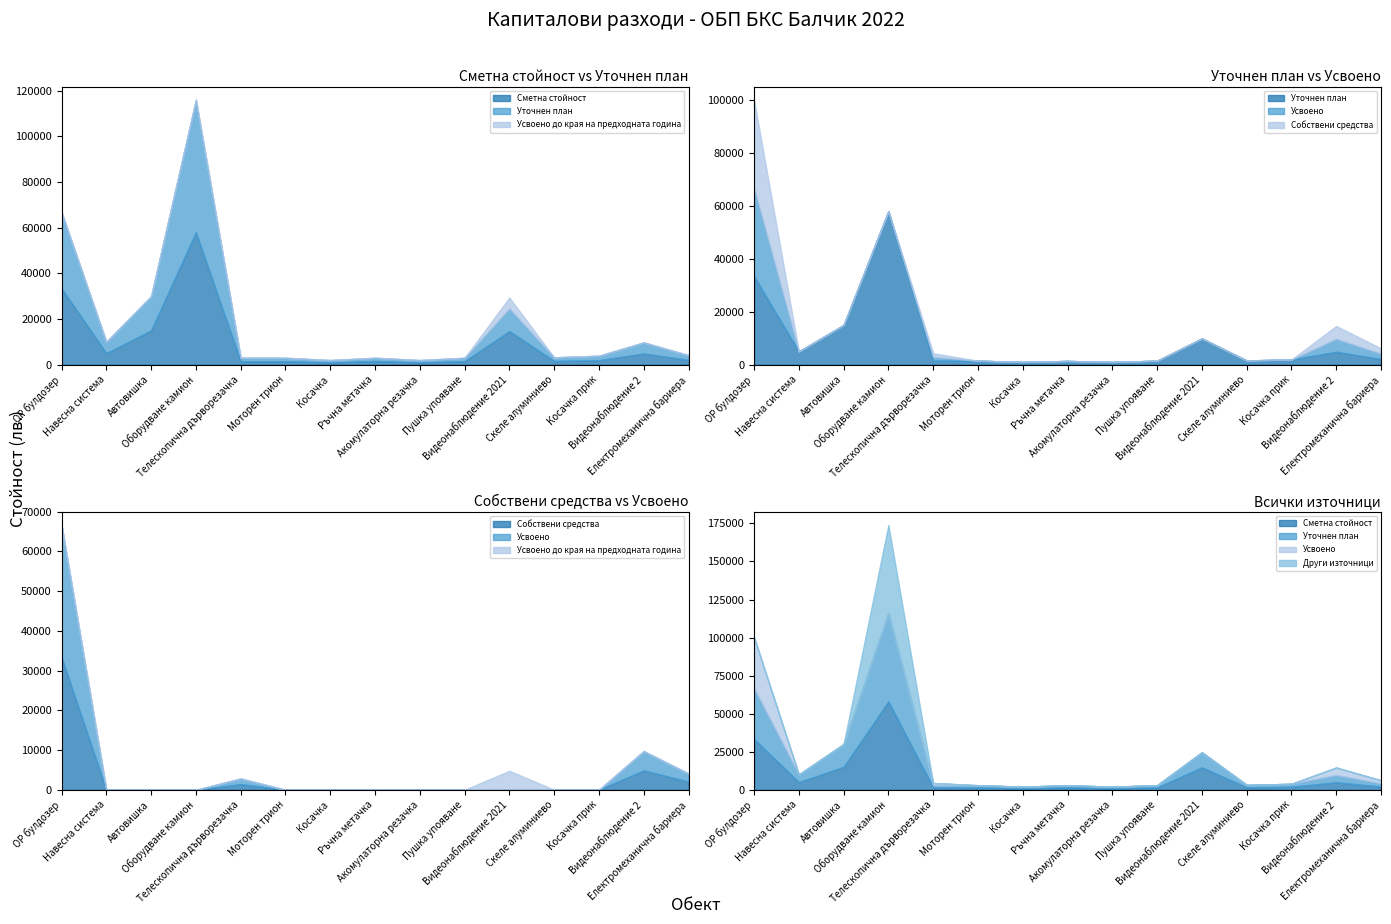

True or false: Сметна стойност and Усвоено intersect in this chart.

False